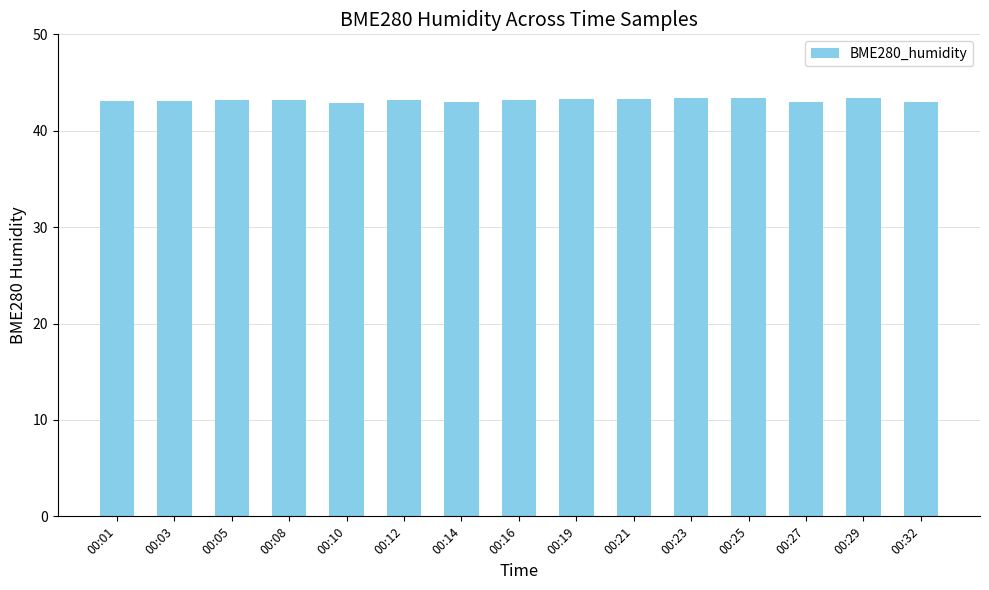

The value at 00:23 is 43.4. True or false?

True